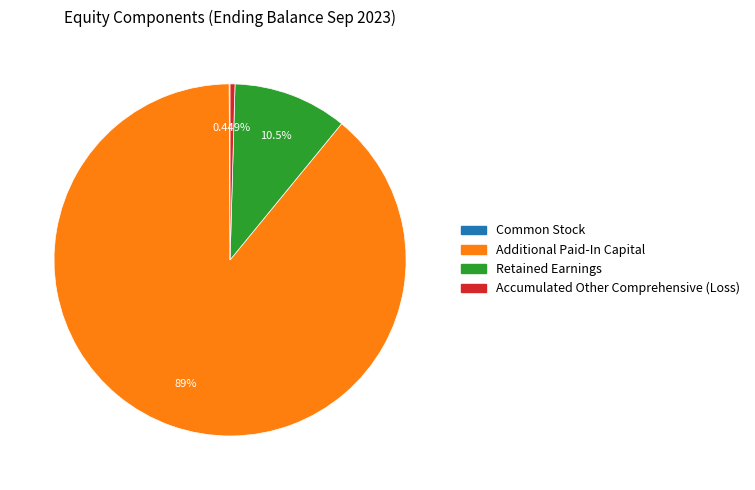

Is there any slice that represents more than half of the pie?

Yes